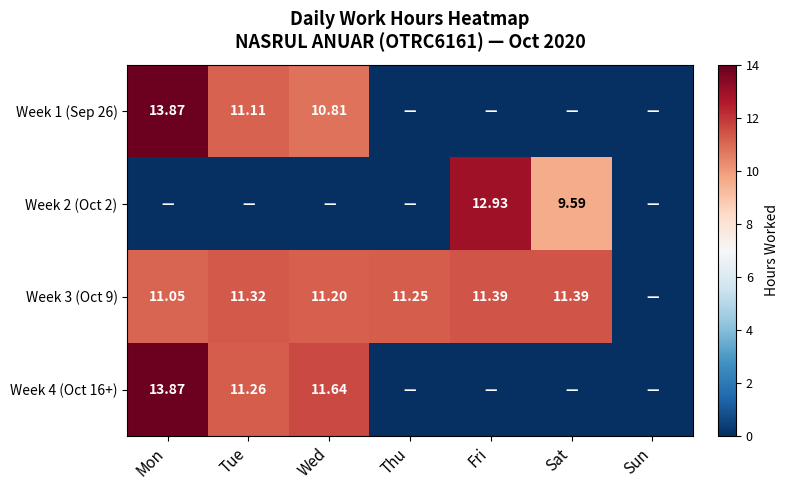

At which category is the sum across all series the highest?

Mon